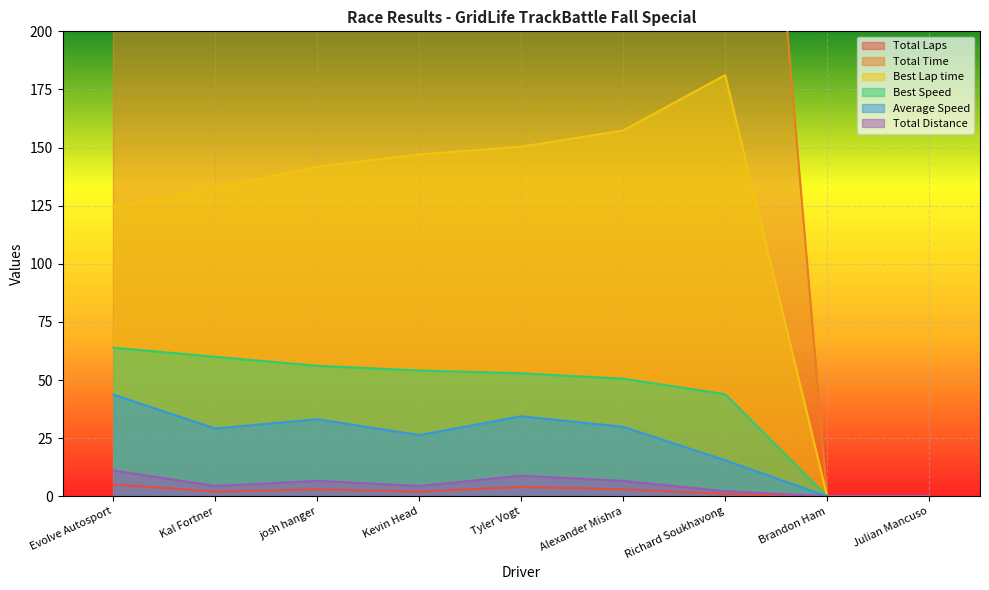

What is the sum of all Best Lap time values?

1034.8